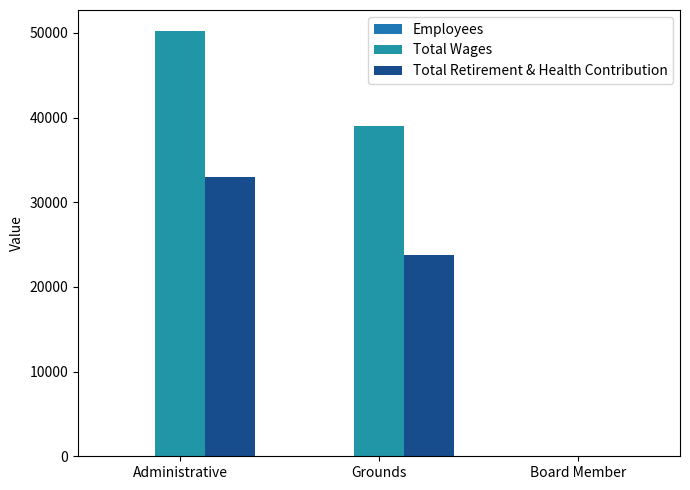

What is the difference between the maximum and minimum values in the Employees series?

2